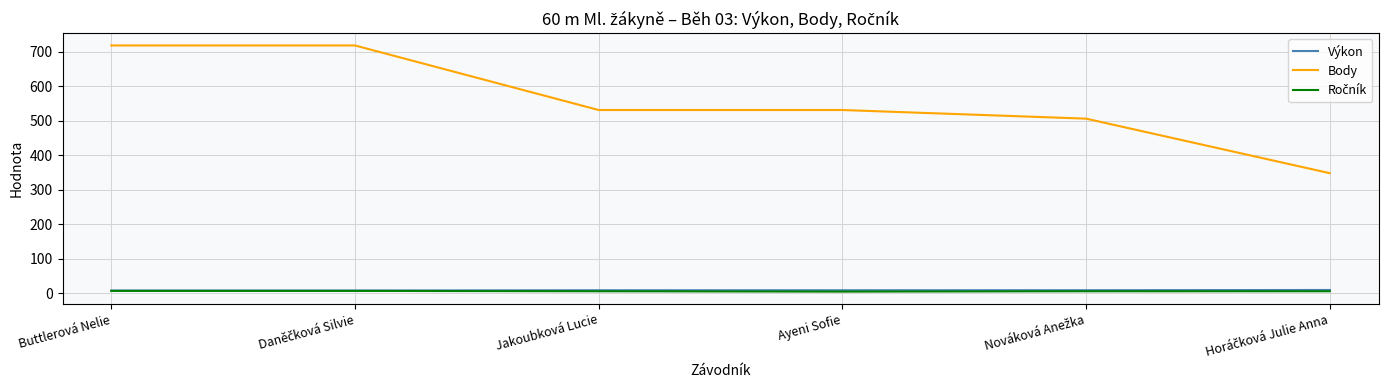

True or false: Výkon and Body cross at least once.

False